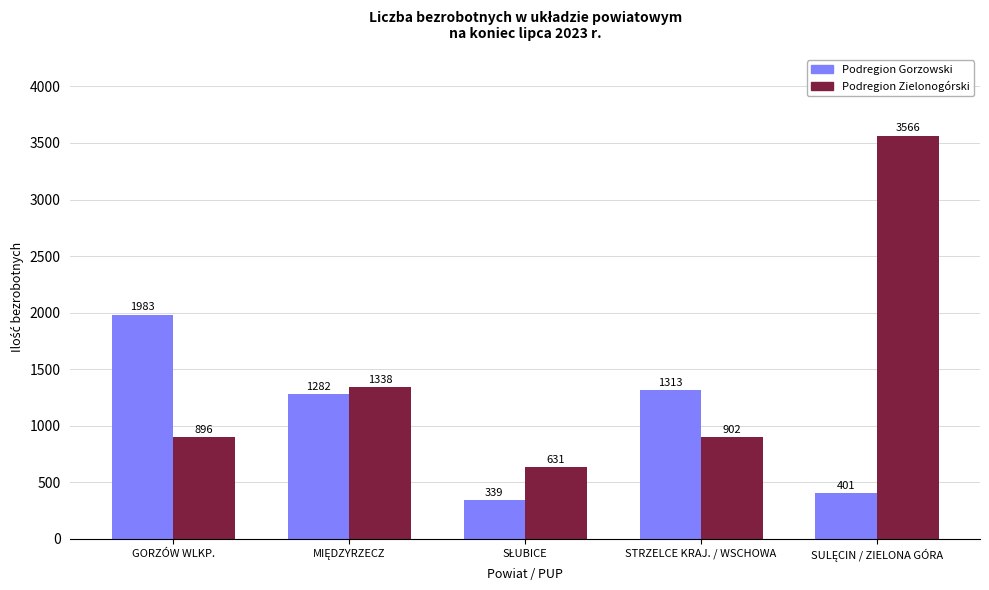

How many categories are shown in the chart?

5